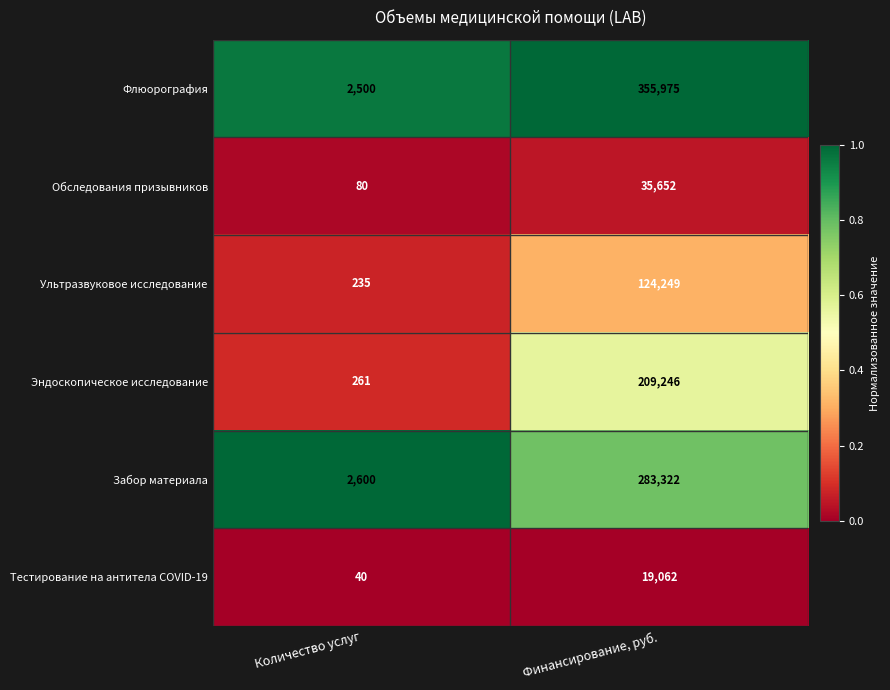

Reading left to right, what are all the values shown in this chart?

Флюорография: 2500	355975
Обследования призывников: 80	35652
Ультразвуковое исследование: 235	124249
Эндоскопическое исследование: 261	209246
Забор материала: 2600	283322
Тестирование на антитела COVID-19: 40	19062